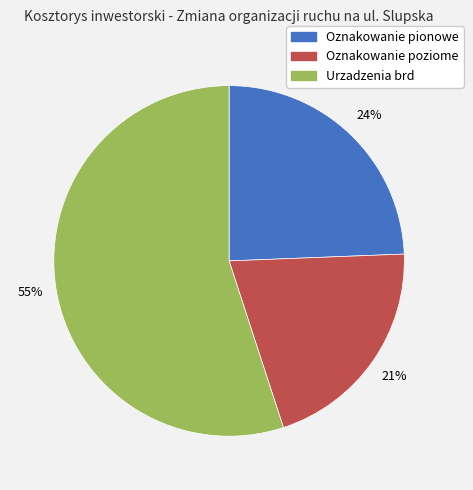

Is there a majority slice in this chart?

Yes